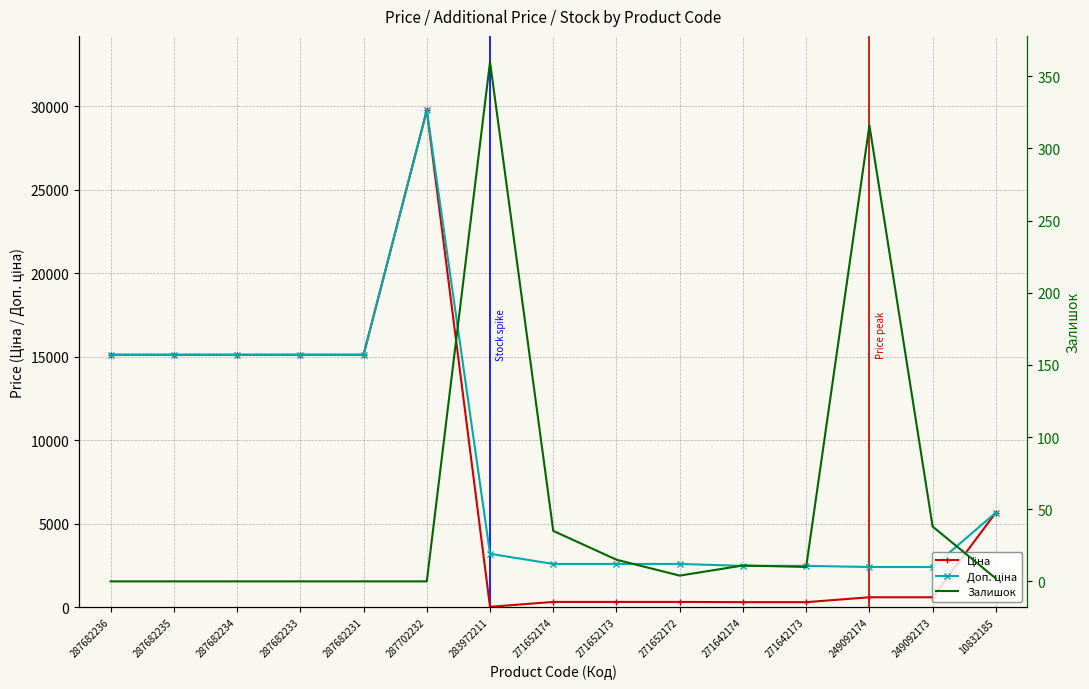

How many categories are shown in the chart?

15